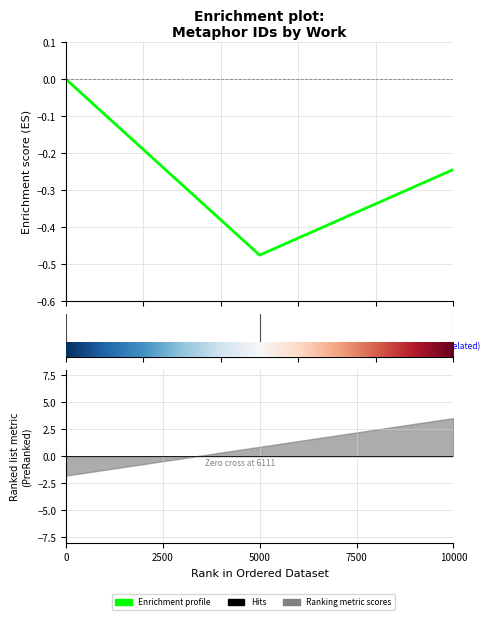

Rank the categories by value from highest to lowest.

0, 5000, 2500